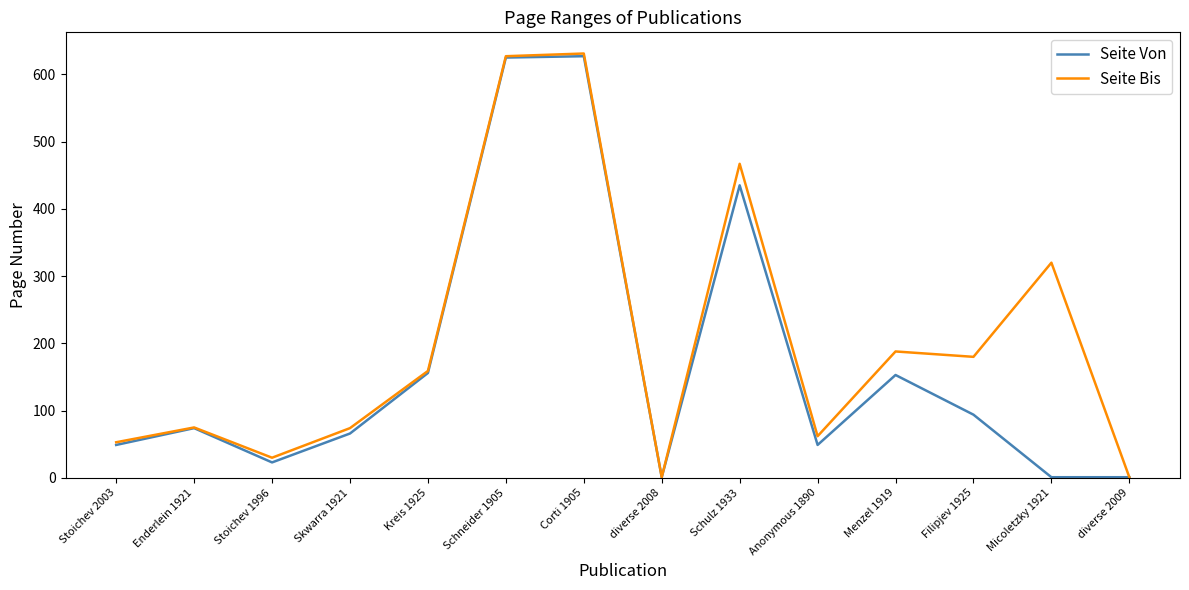

Which series has the largest total across all categories?

Seite Bis